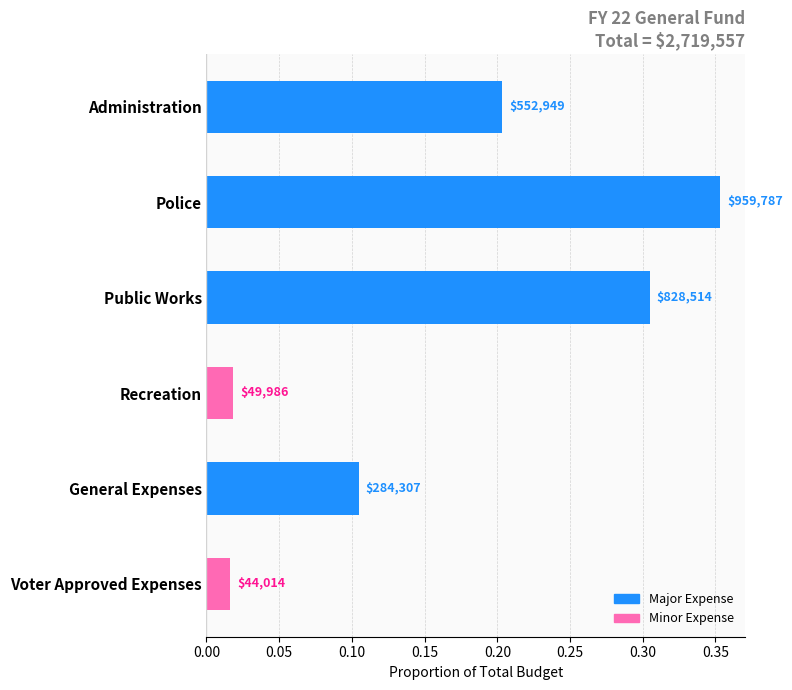

Are the bars horizontal?

Yes